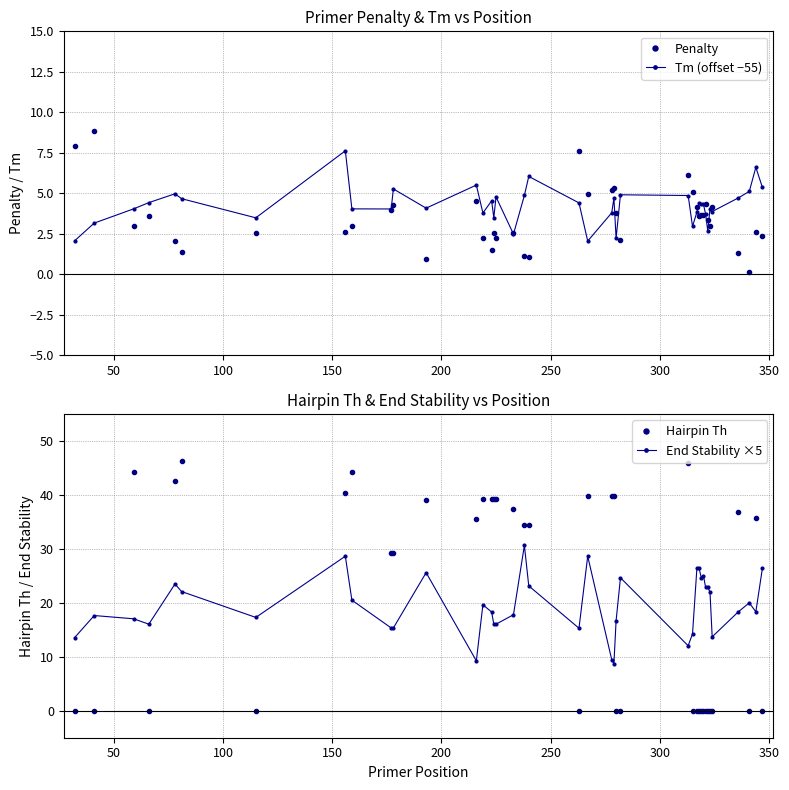

Does the chart display data point markers on the line(s)?

Yes